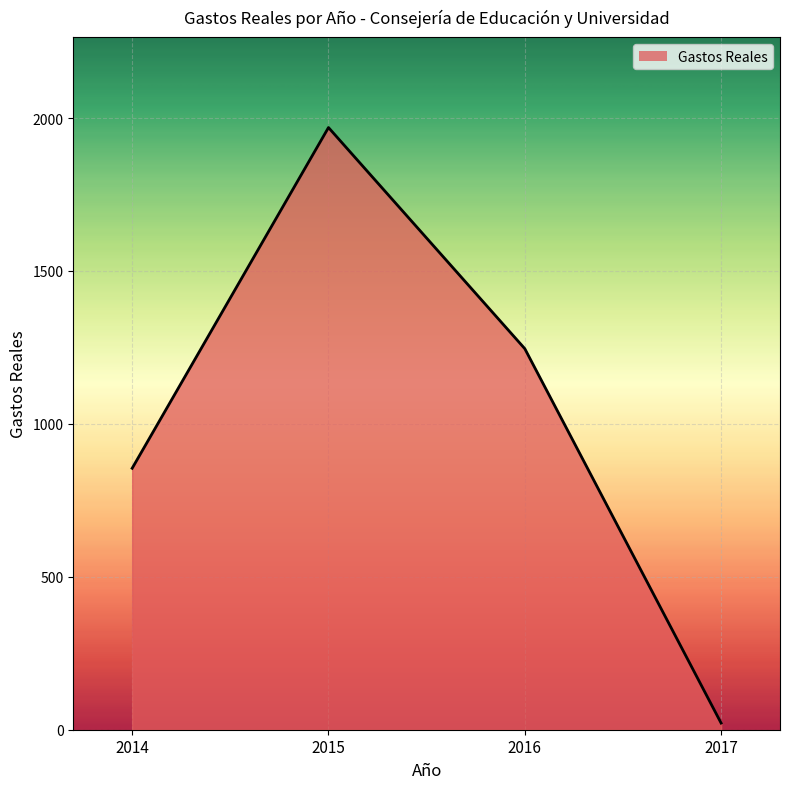

Count the number of data series in this chart.

1